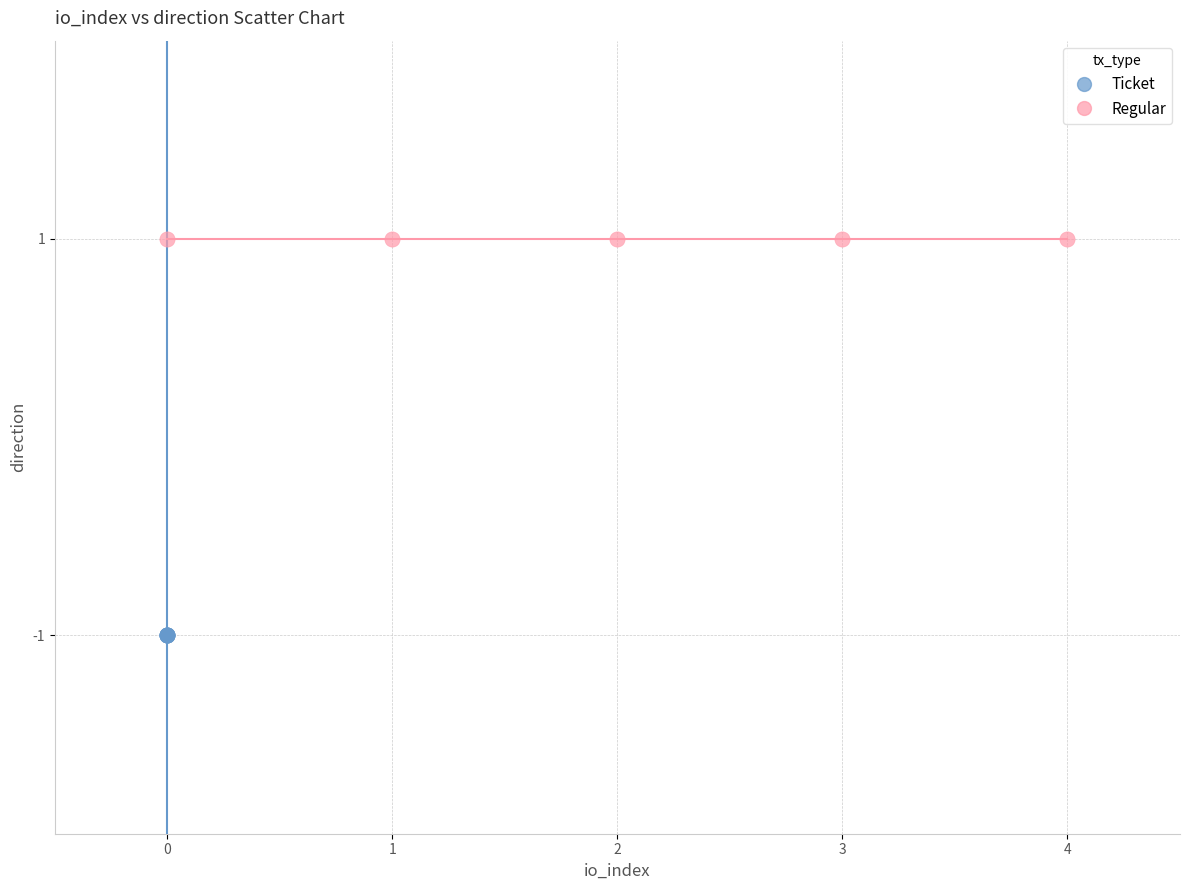

What are all the series names shown in the legend?

Ticket, Regular